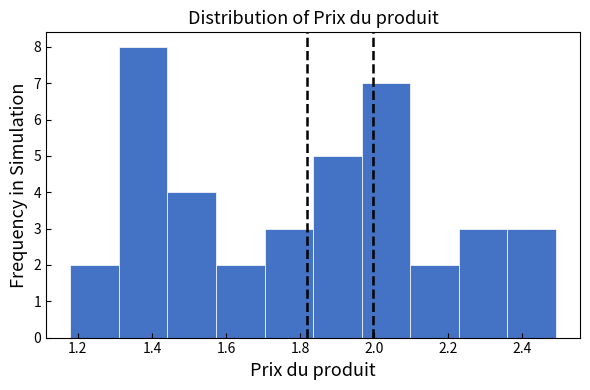

How tall is the bar that spans 1.32 to 1.44 on the x-axis? Neither the bar edges nor the heights are printed on the chart, so give them approximately, as read against the axes.

8